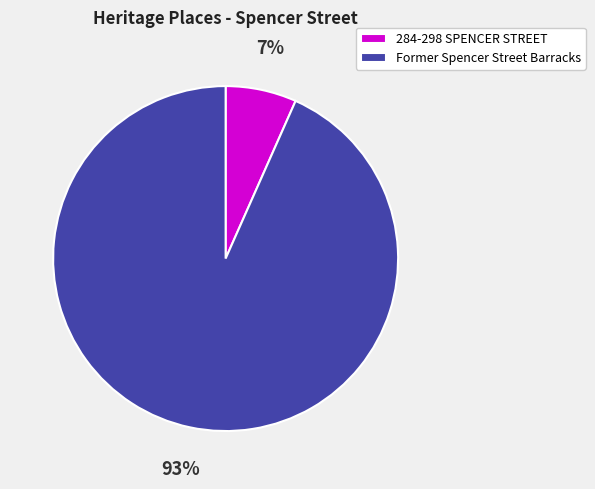

To the nearest percent, what is the average slice percentage?

50%